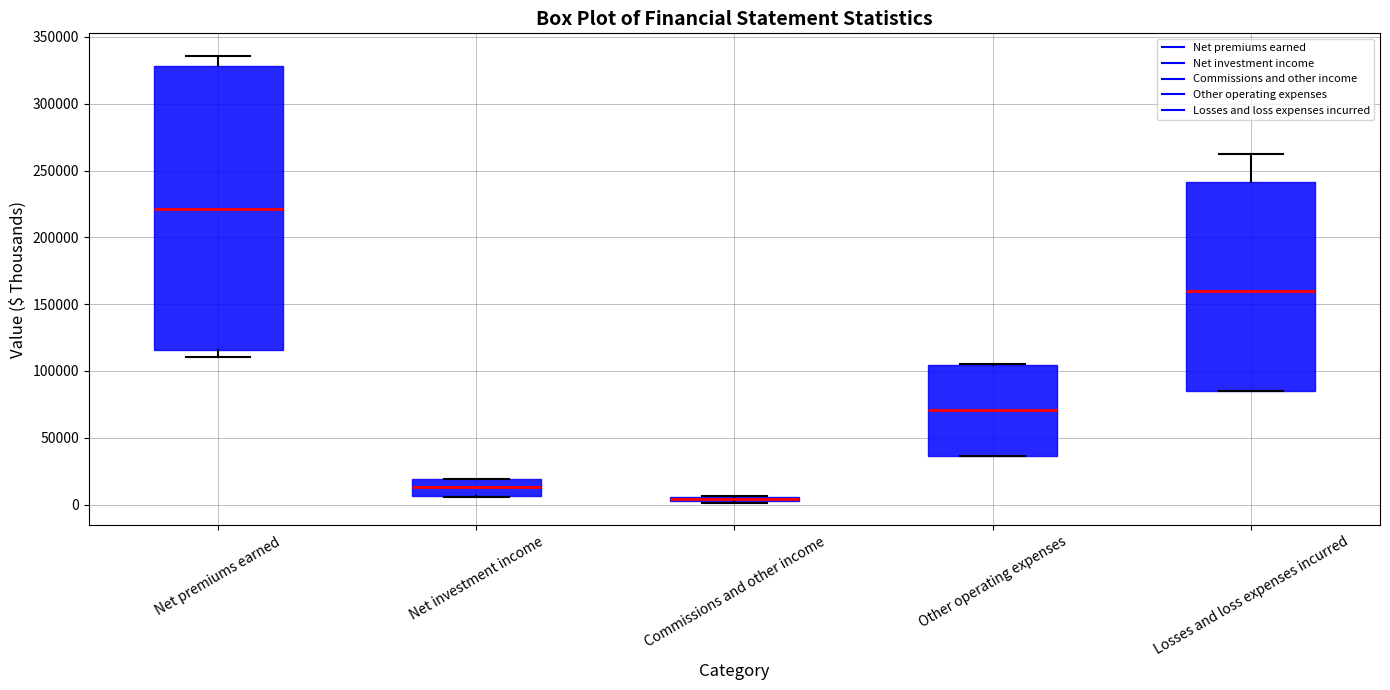

Where is the lower edge of the box for Commissions and other income on the y-axis? The values are not printed on the chart, so give them approximately, as read against the axis.

0